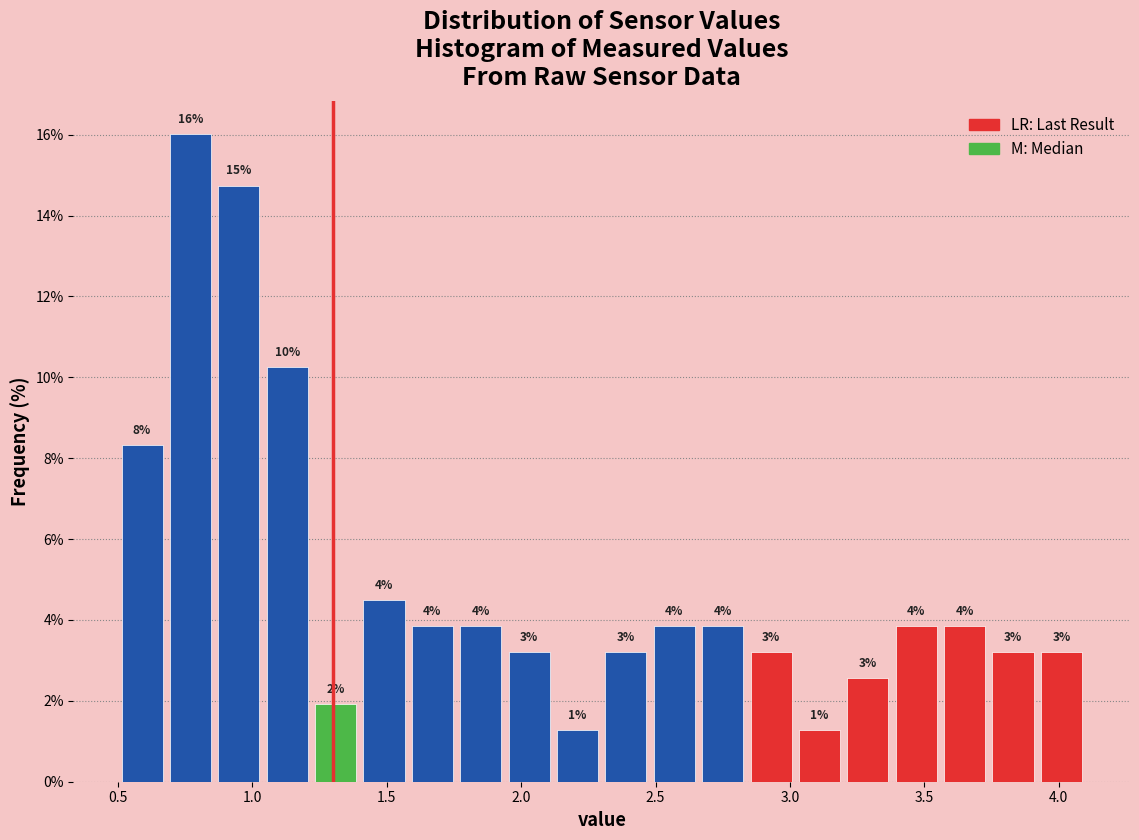

Read against the x-axis, roughly where is the centre of the tallest bar?

0.75